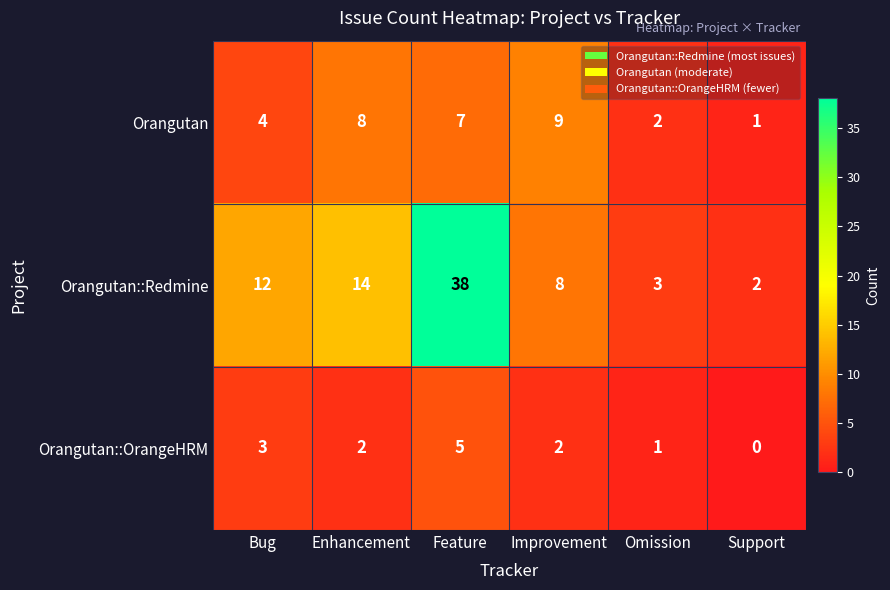

What is the difference between the Orangutan values at Feature and Support?

6